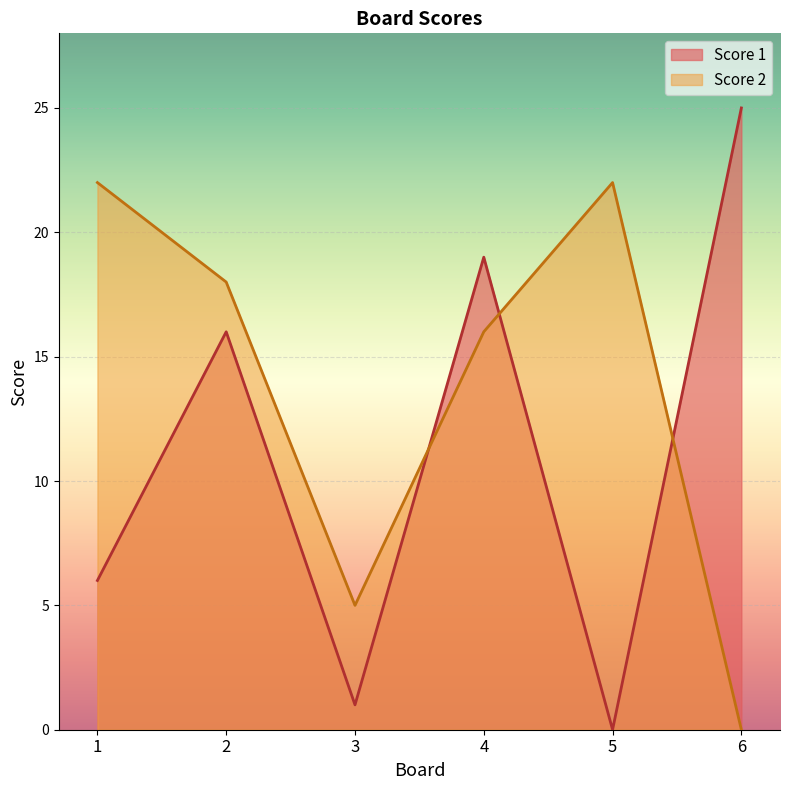

True or false: Score 1 has more than 0 interior local peaks.

True